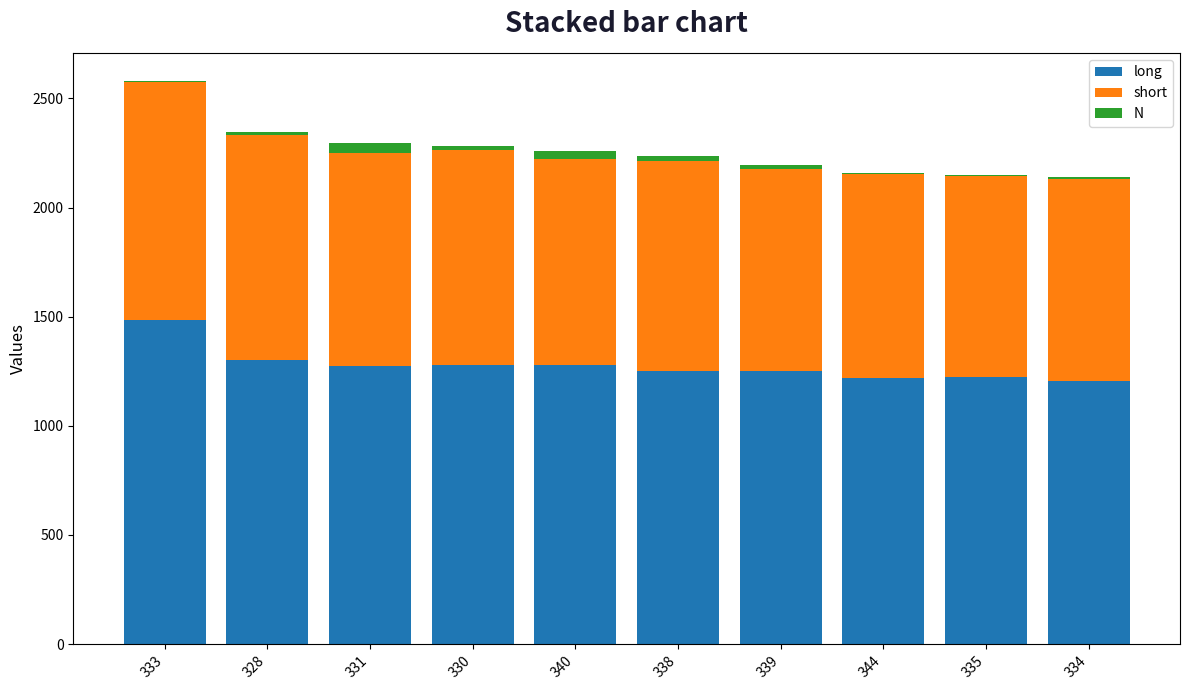

Which category has the highest value in the long series?

333